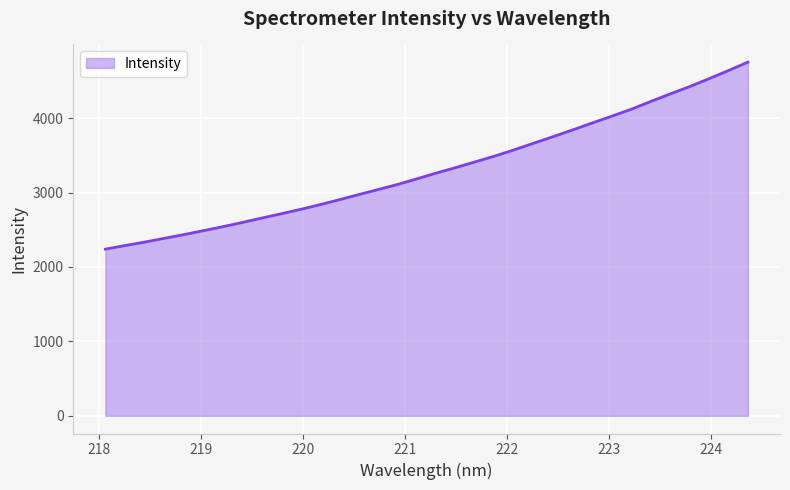

What is the difference between the maximum and minimum values?

2512.7